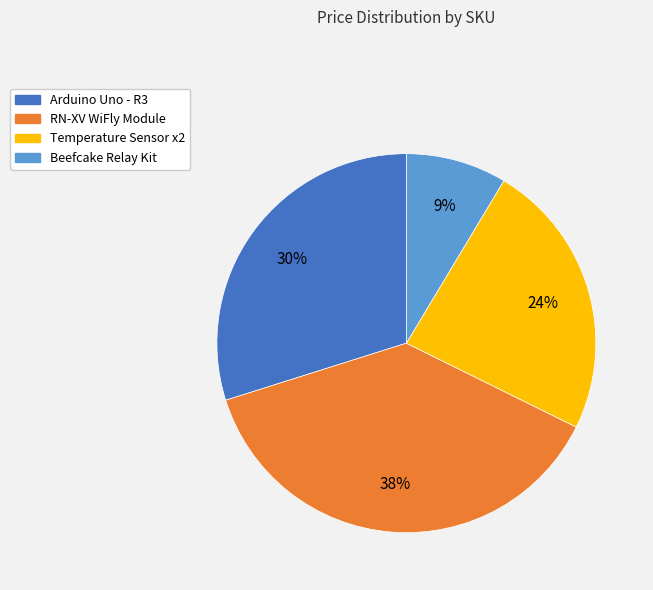

Count the number of slices in the pie.

4